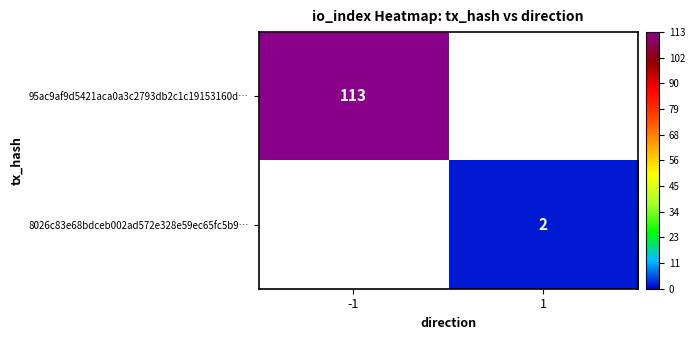

What is the greatest value displayed?

113.0